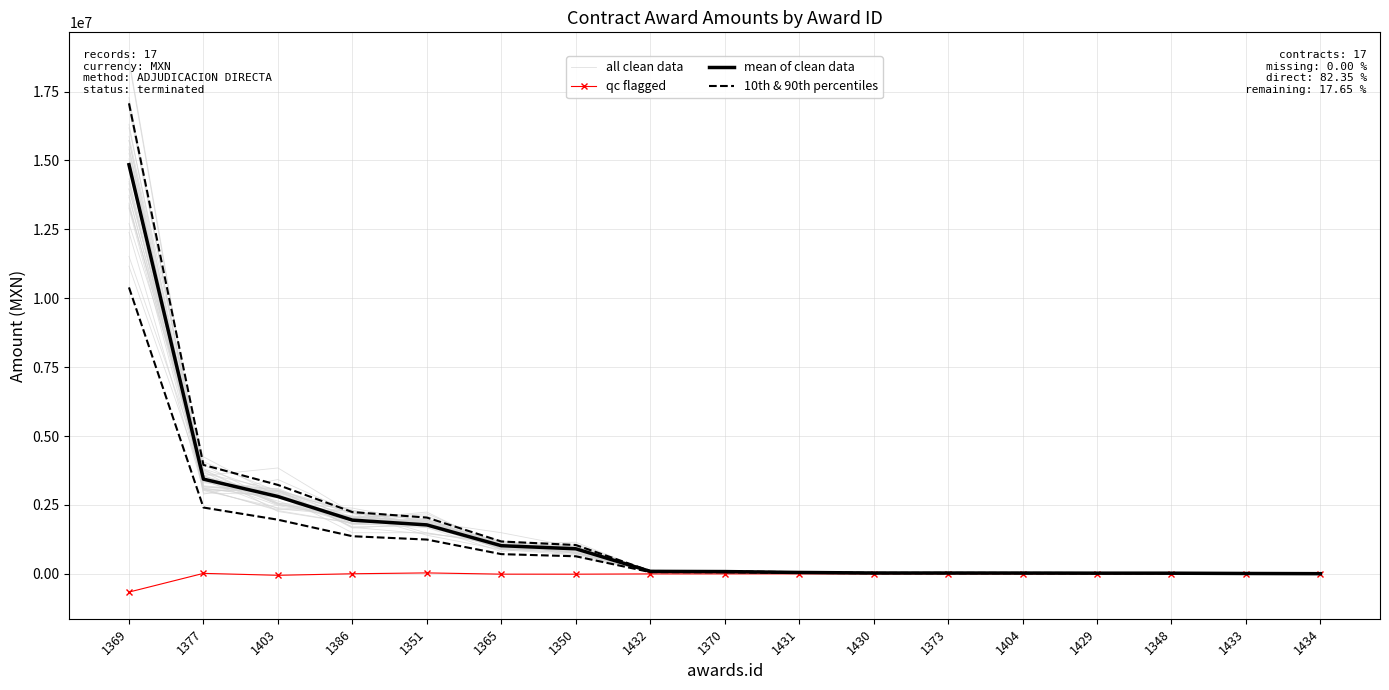

Does the chart have visible grid lines?

Yes